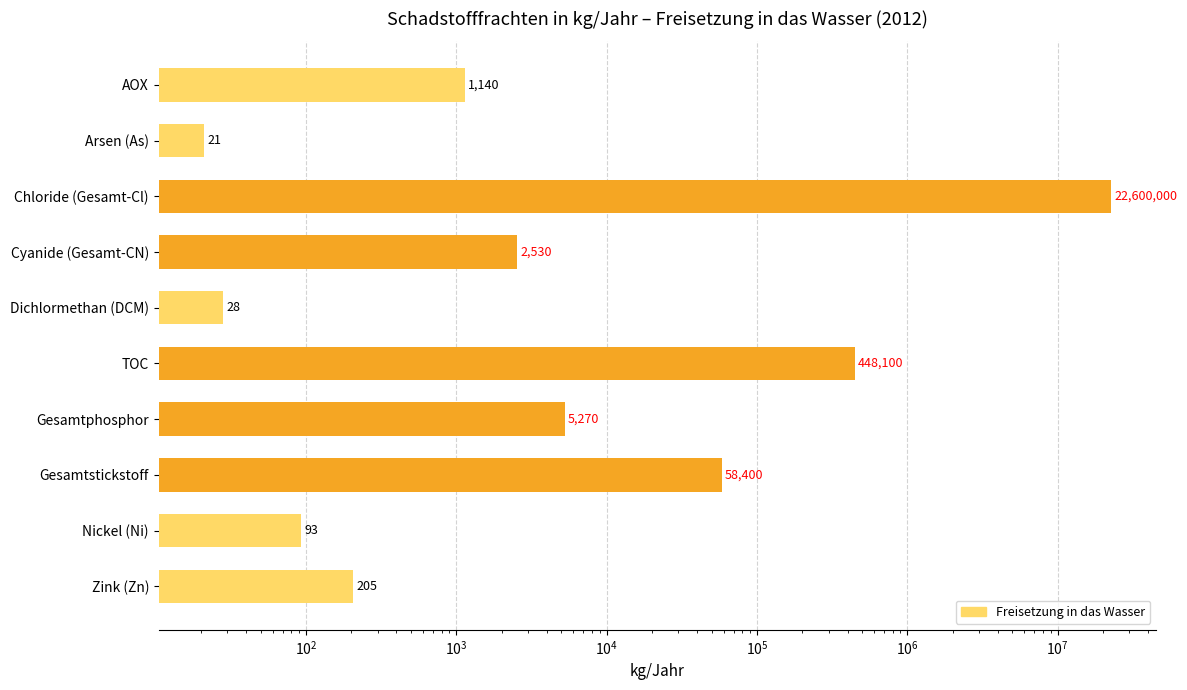

Does the chart contain any negative values?

No